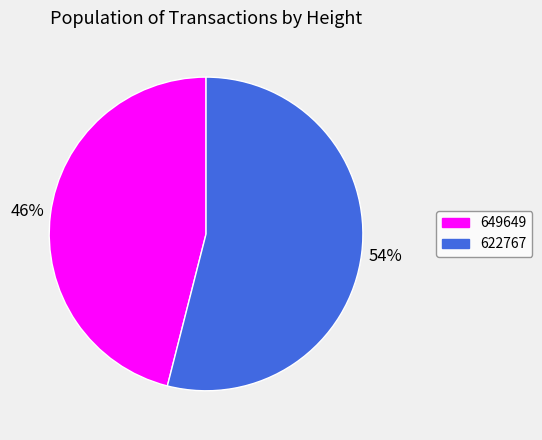

Which has a higher value, 649649 or 622767?

622767